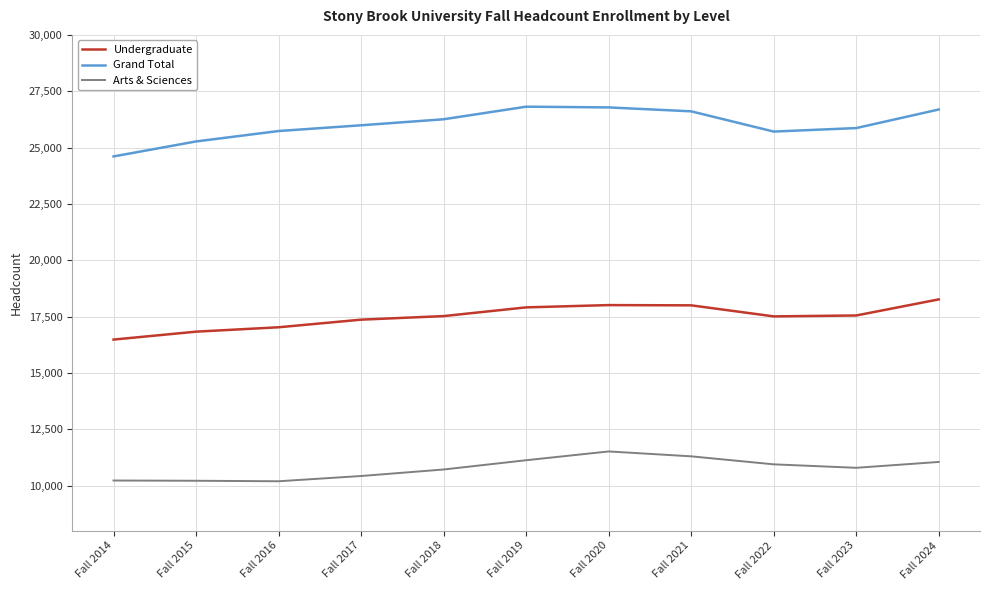

True or false: Undergraduate has more than 0 points higher than both neighbors.

True